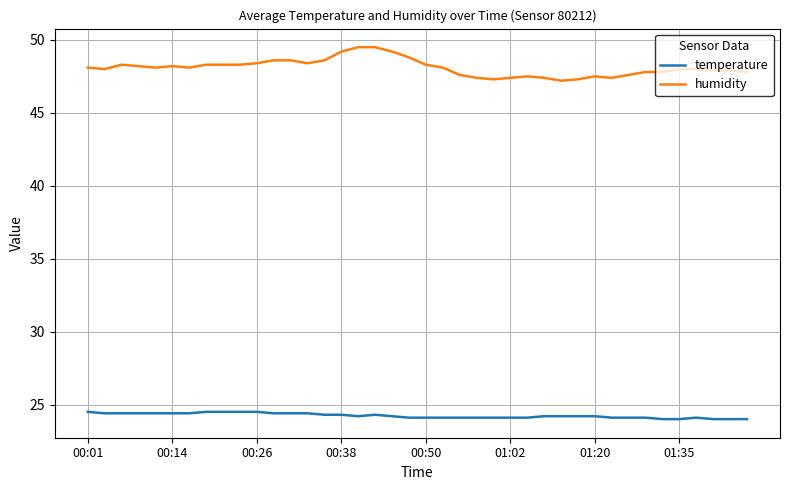

Which series has the largest range (max minus min)?

humidity